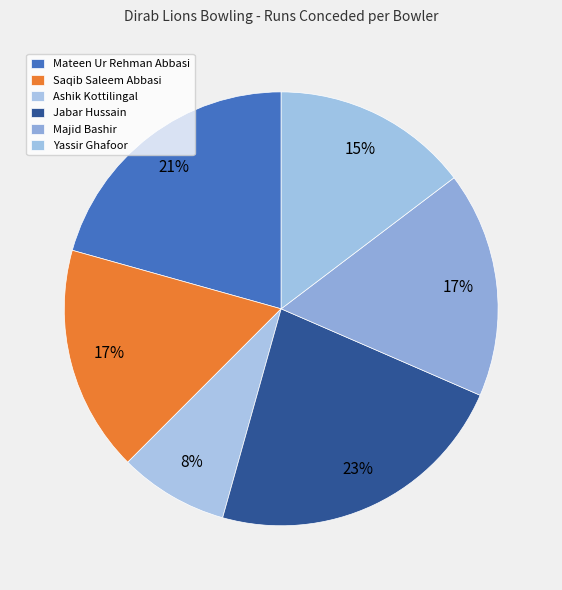

What is the total percentage of Ashik Kottilingal and Jabar Hussain?

31.0%